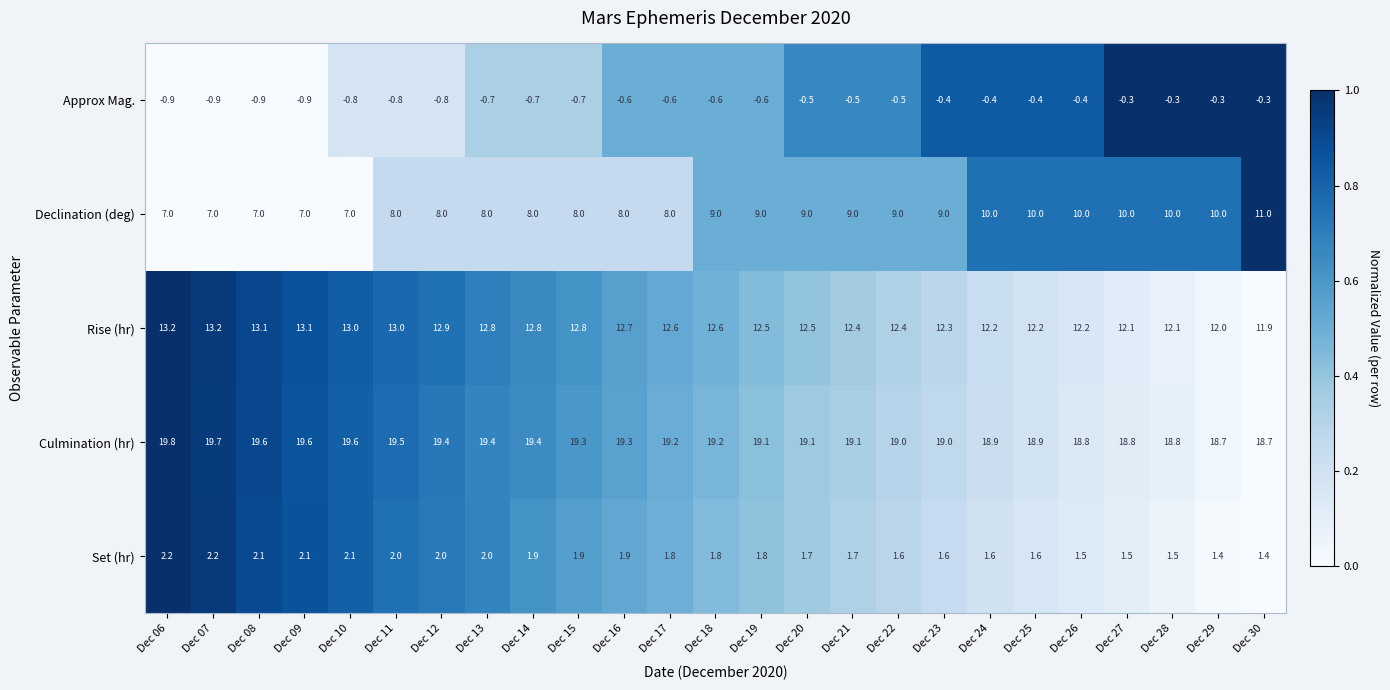

At which category is the sum across all series the highest?

Dec 30